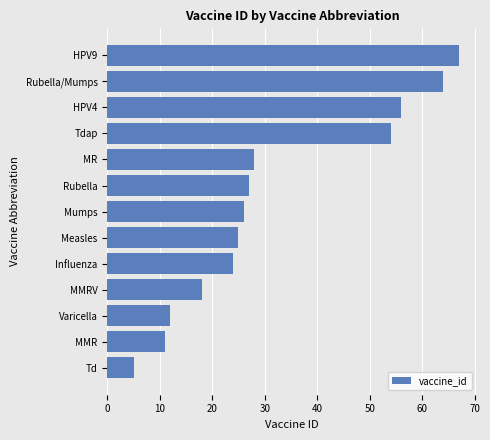

The chart shows a value of 96 at HPV9. True or false?

False